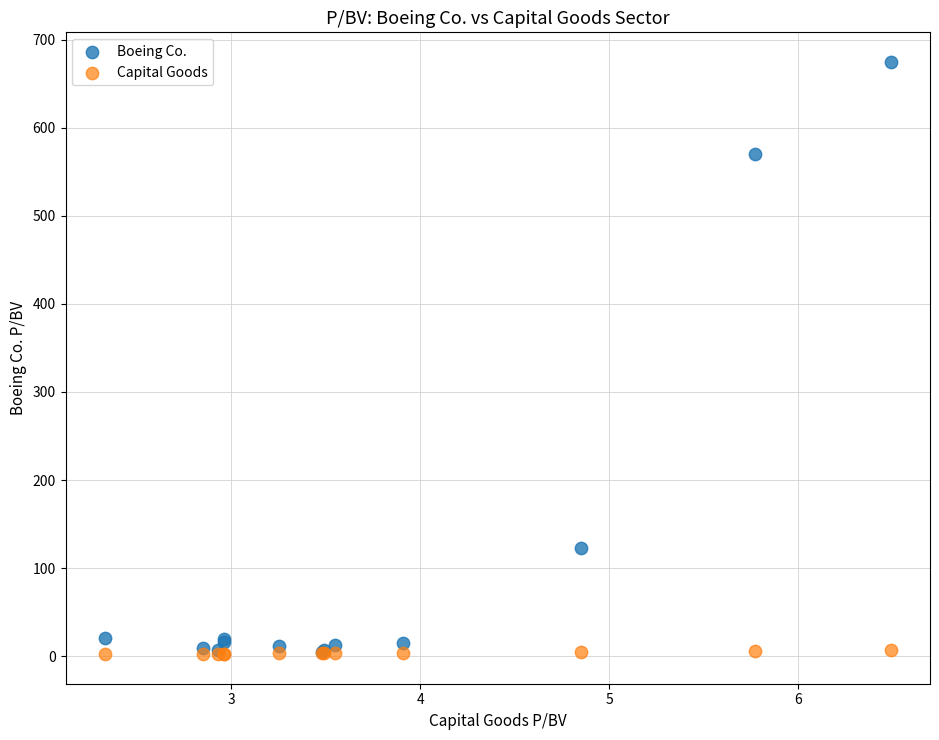

In the Boeing Co. series, what Y value is closest to 340?

122.8